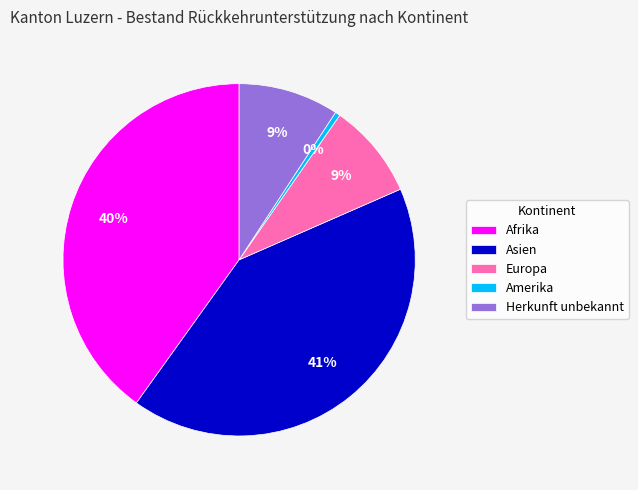

To the nearest percent, what is the difference between the Afrika and Asien slice percentages?

1%